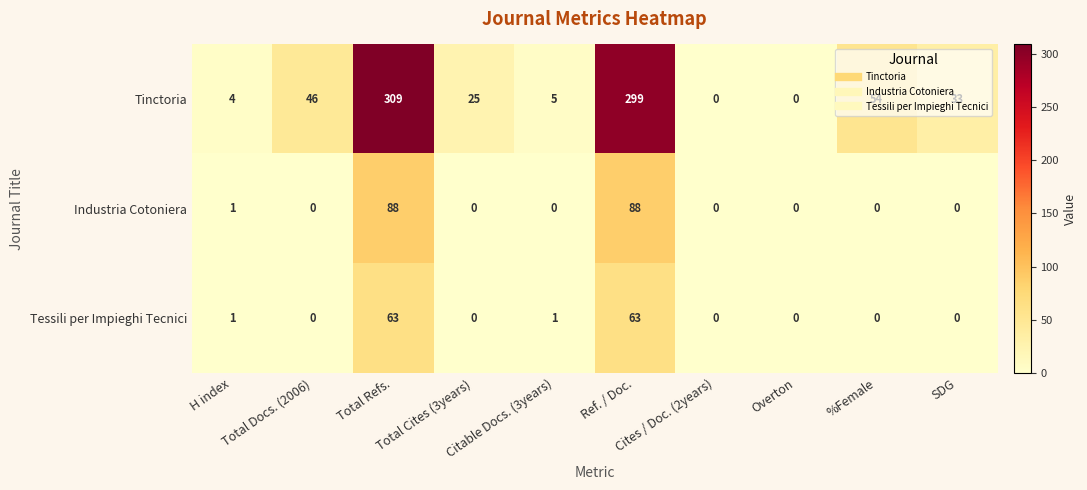

Which series has the largest total across all categories?

Tinctoria